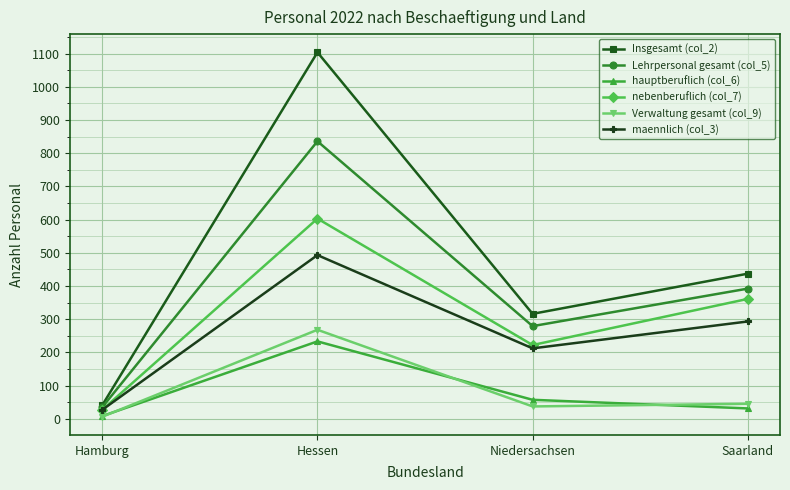

The nebenberuflich (col_7) series shows 87 at Saarland. True or false?

False